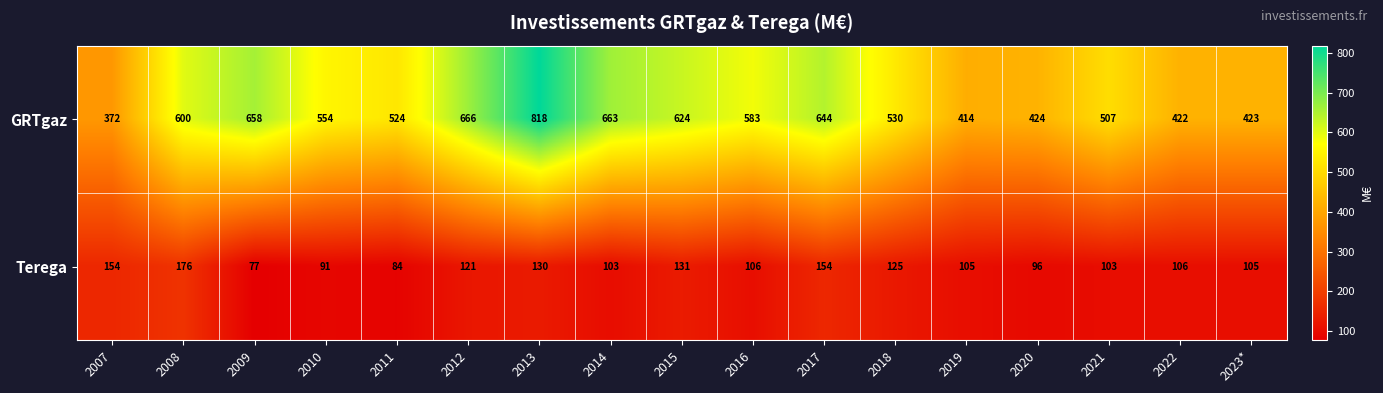

At which category is the sum across all series the highest?

2013